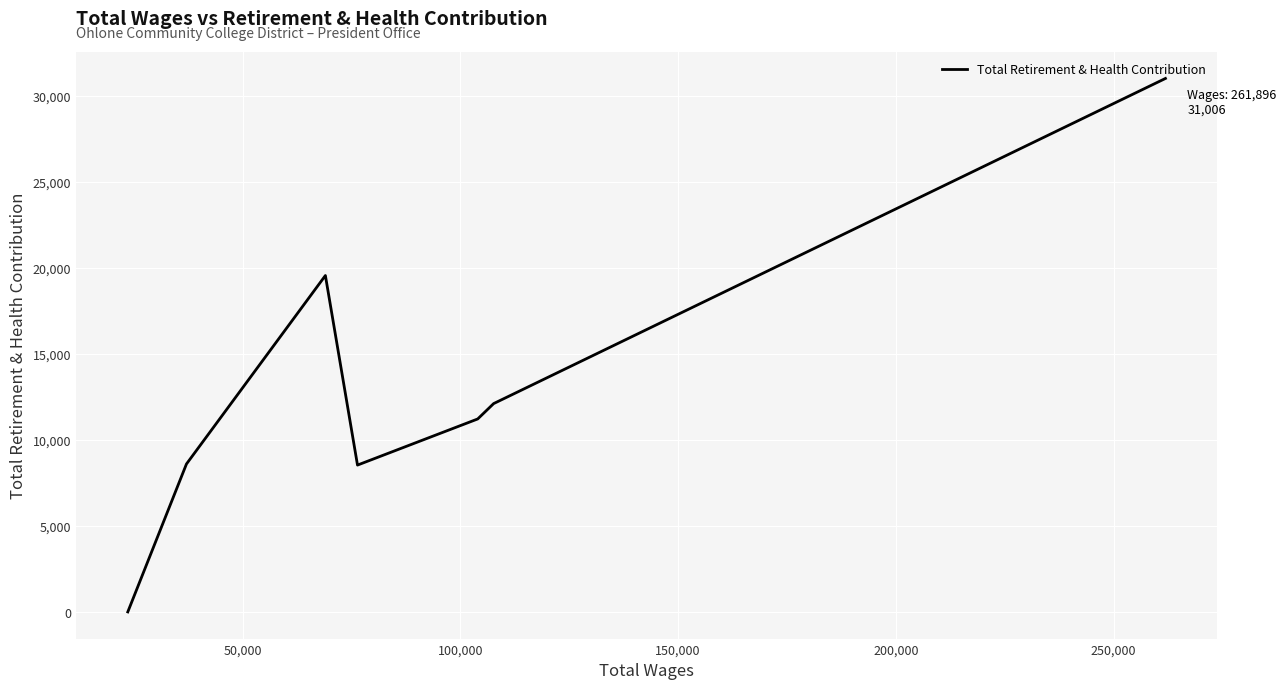

How many distinct data groups are displayed?

1